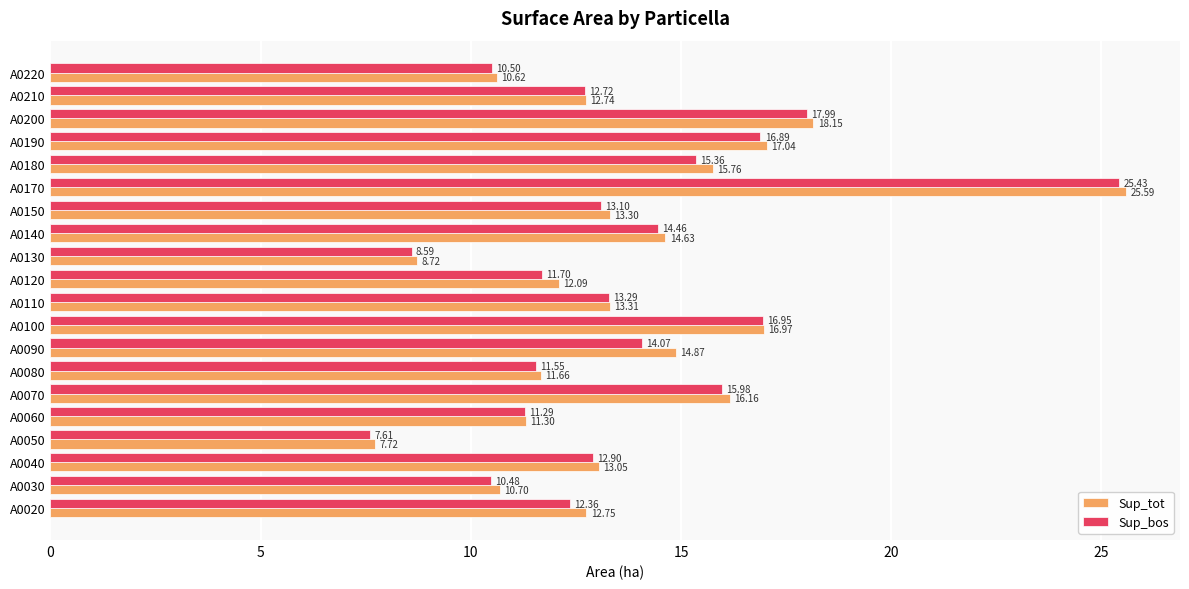

Rank the series by their average value, from highest to lowest.

Sup_tot, Sup_bos